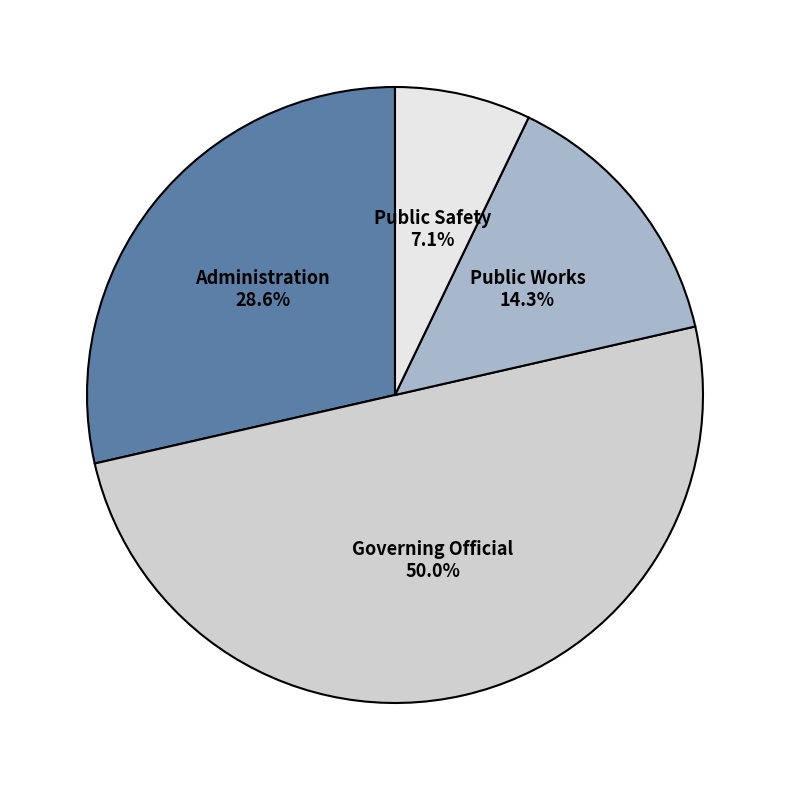

What is the largest slice in the pie chart?

Governing Official